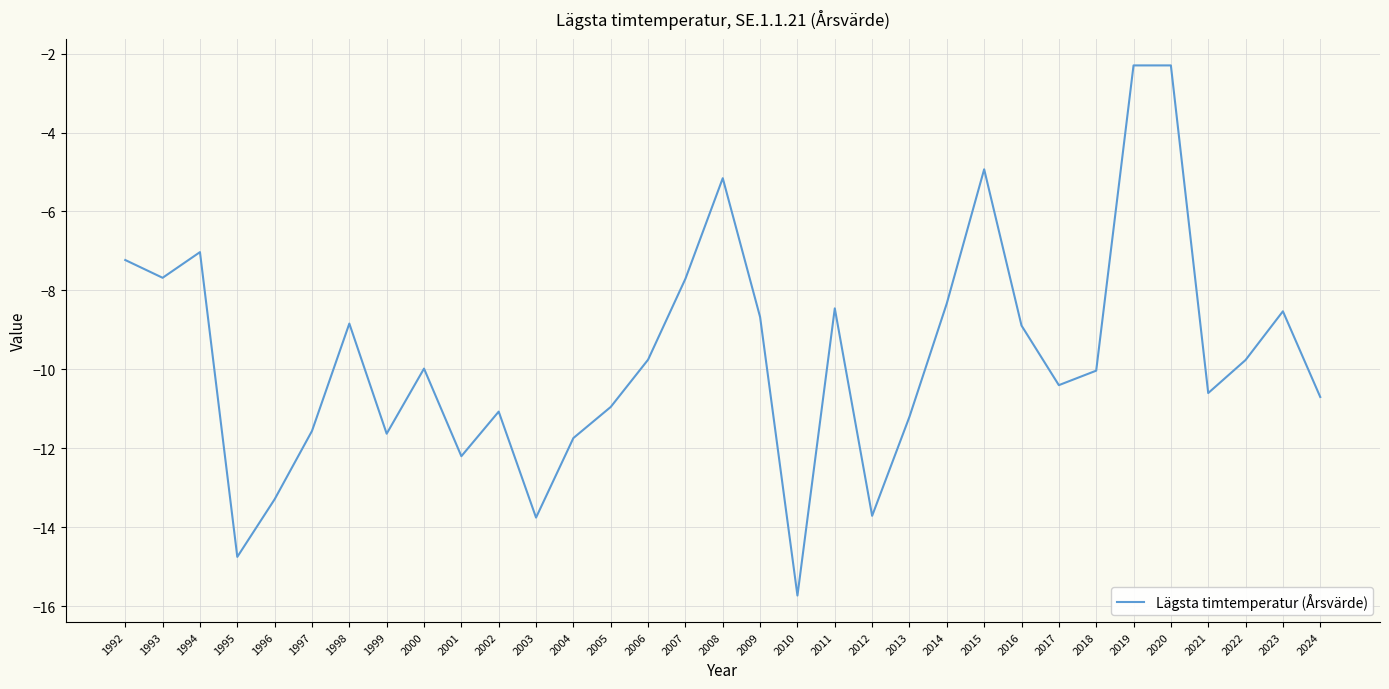

What is the change in value from 2020 to 2023?

-6.2